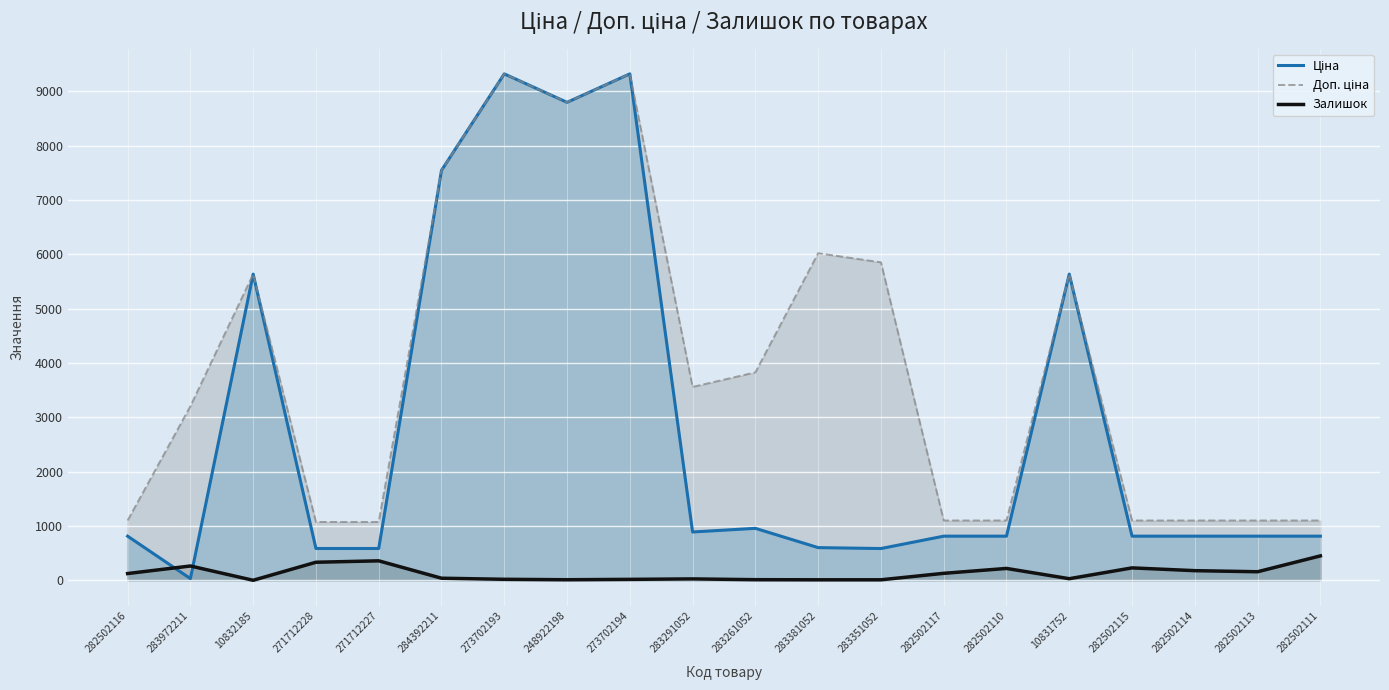

What is the smallest value displayed?

1.0